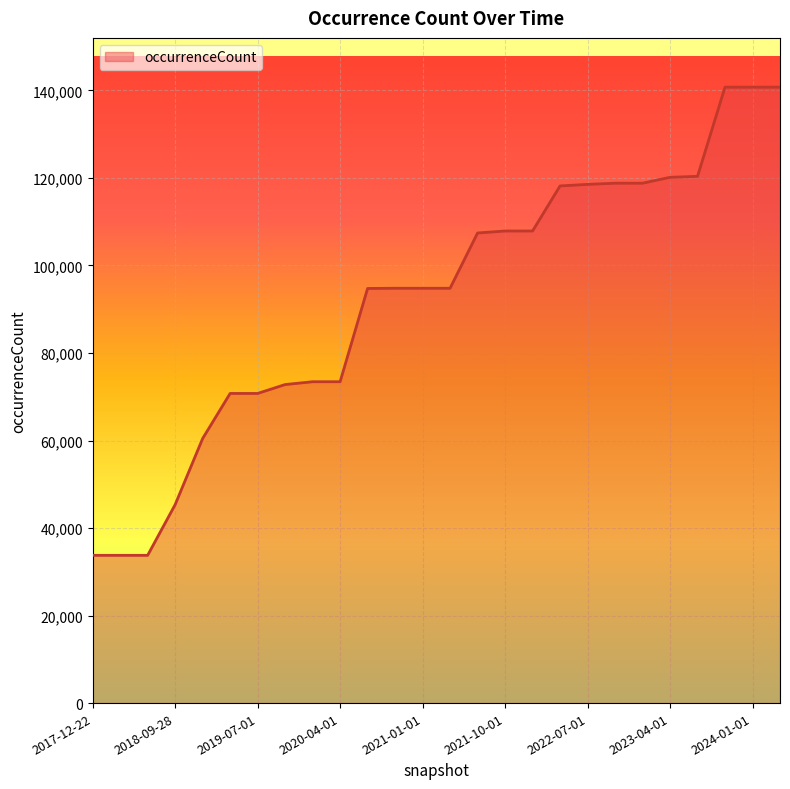

What is the sum of all values?

2407783